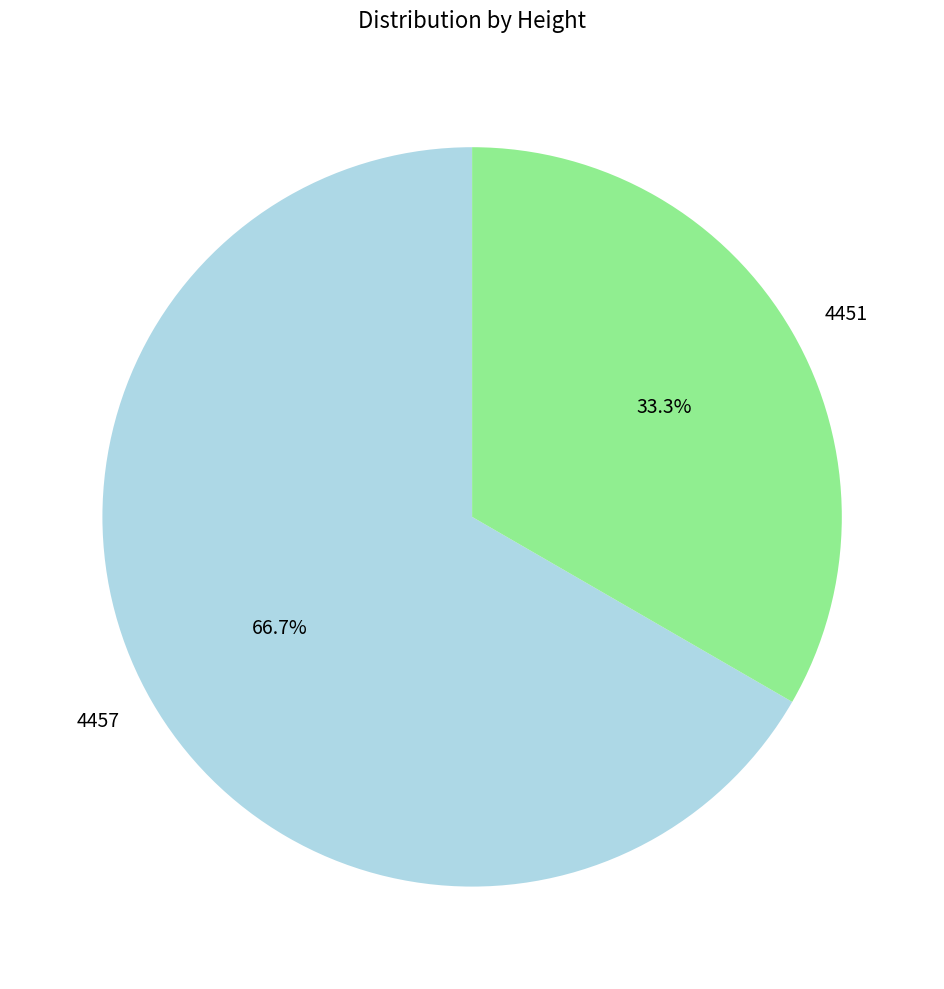

Is there any slice that represents more than half of the pie?

Yes